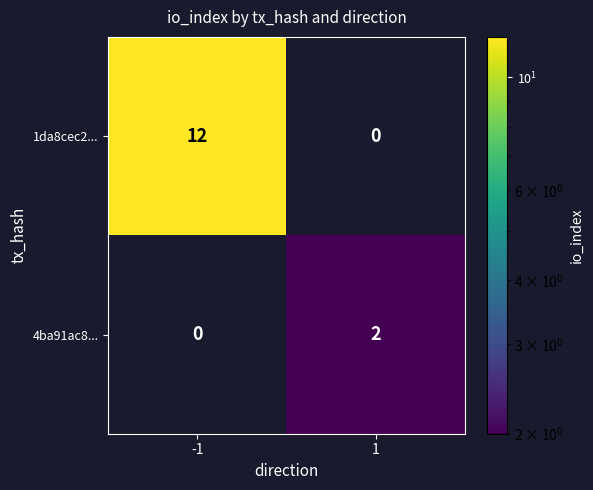

Reading right to left, list all the values displayed in this chart.

1da8cec2...: 1=0	-1=12
4ba91ac8...: 1=2	-1=0